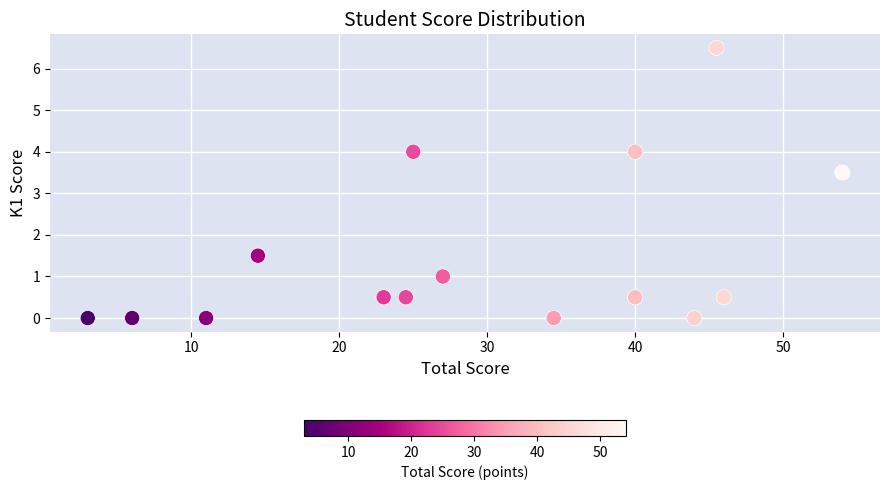

What Y value in the scatter plot is closest to 3?

3.5